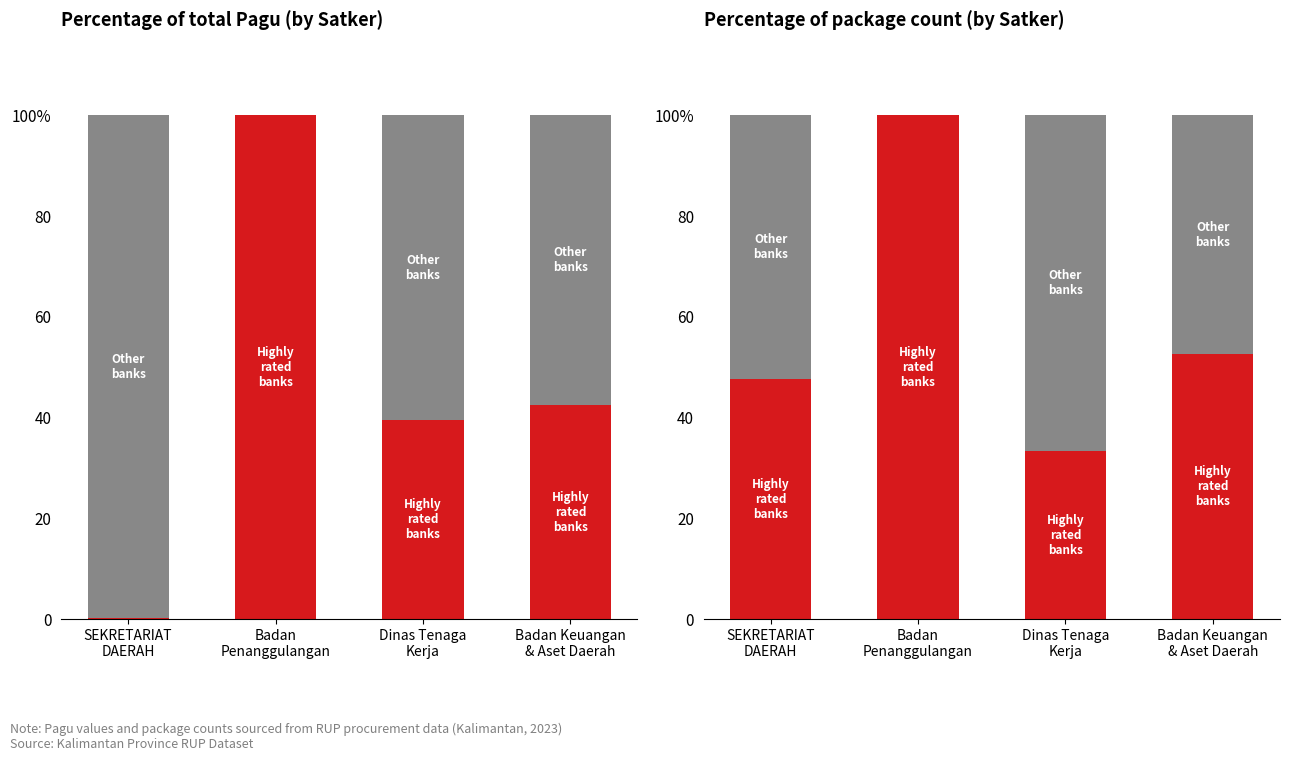

The Highly rated banks series shows 9.0 at Dinas Tenaga
Kerja. True or false?

False